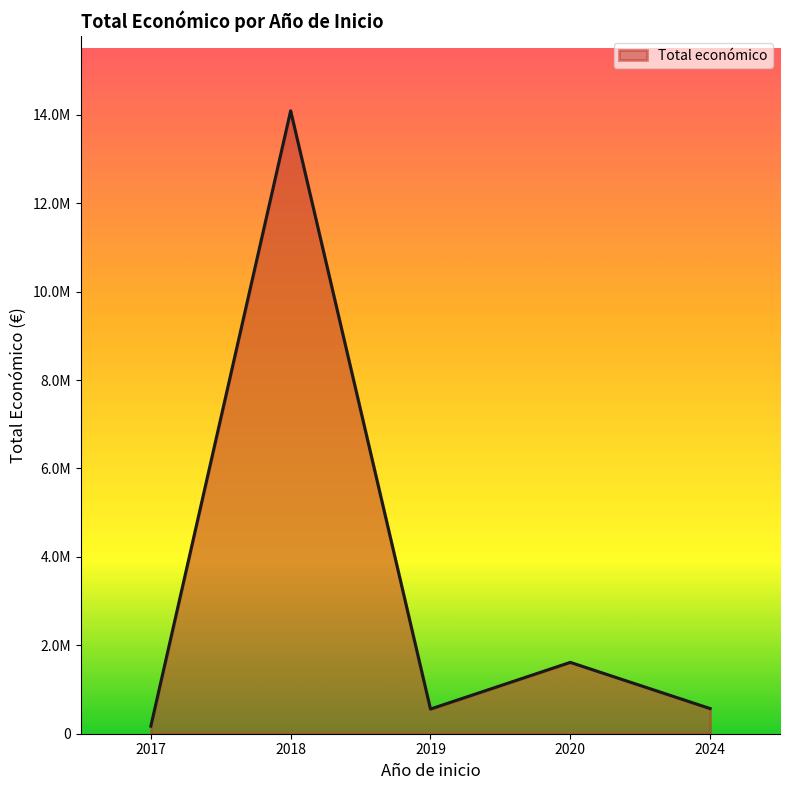

Is it true that the value at 2019 is 374373?

False